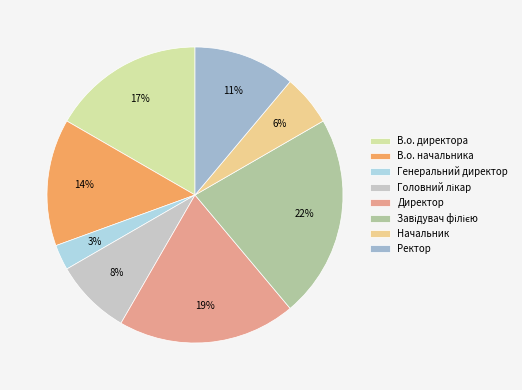

True or false: Генеральний директор accounts for 10% of the total.

False